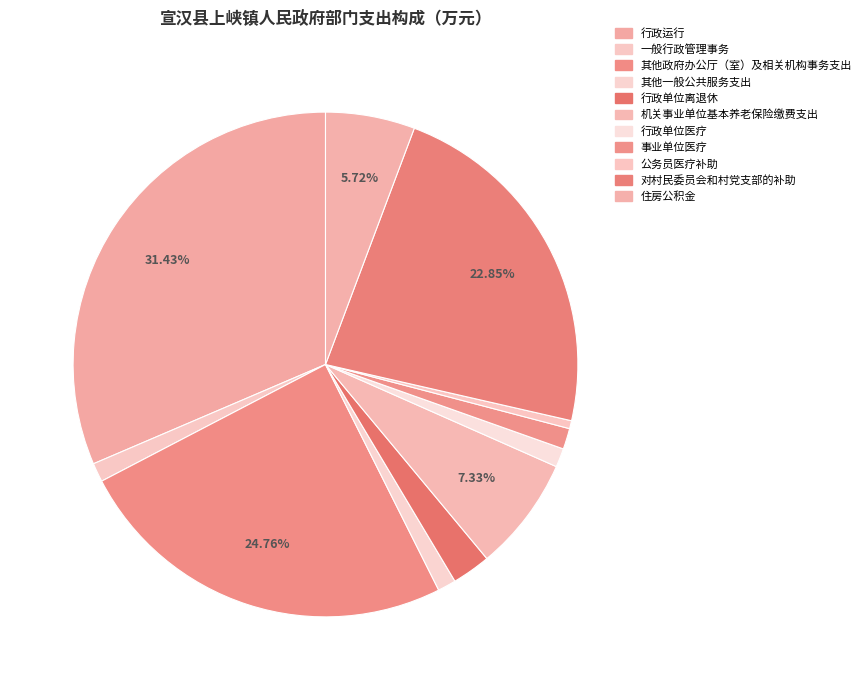

Which slice is the largest?

行政运行